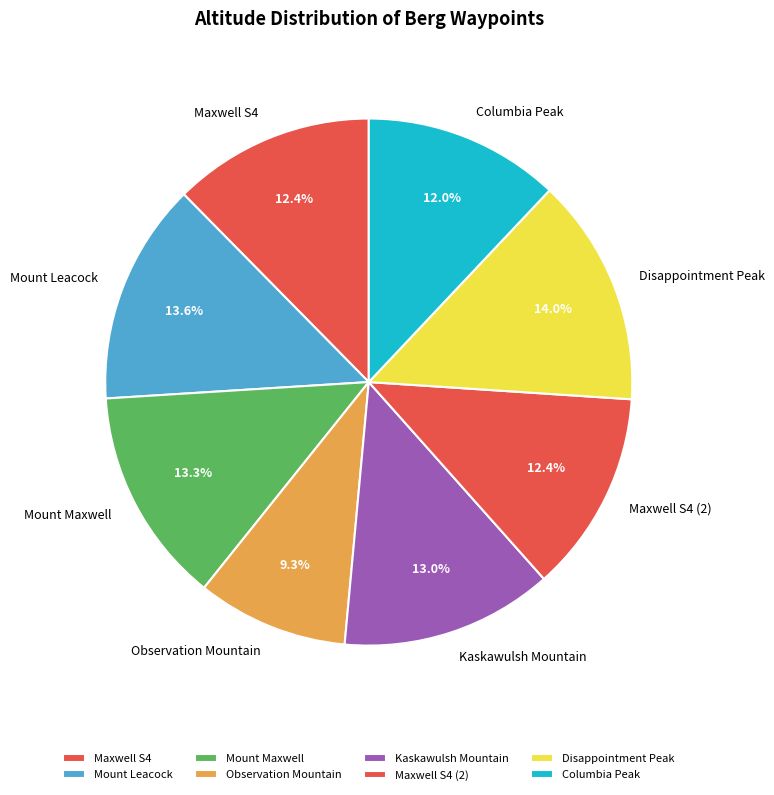

To the nearest percent, what is the average slice percentage?

12%